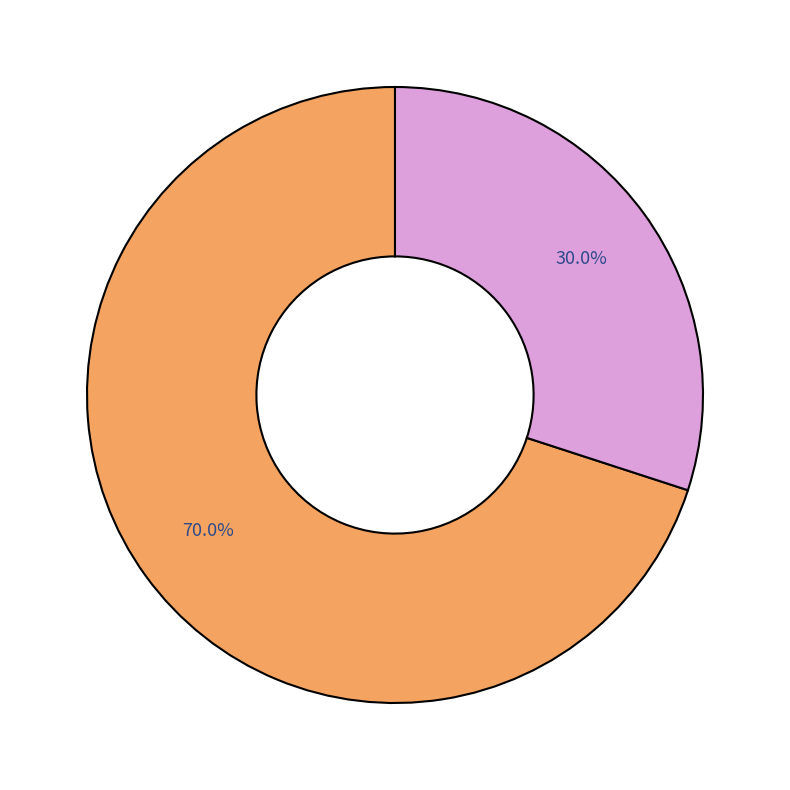

How many segments does this pie chart have?

2